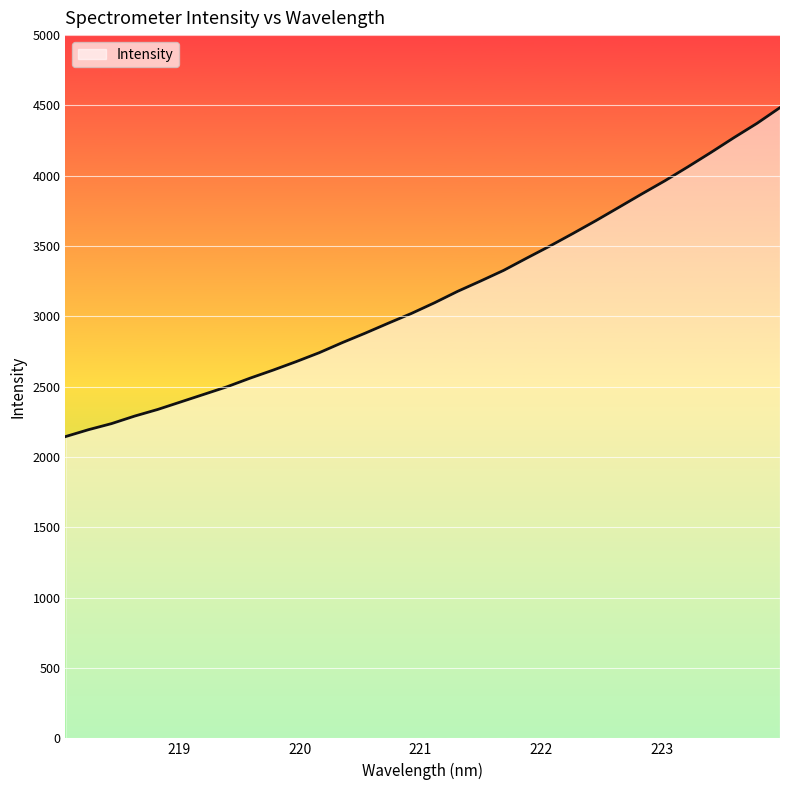

Does the chart display data point markers on the line(s)?

No